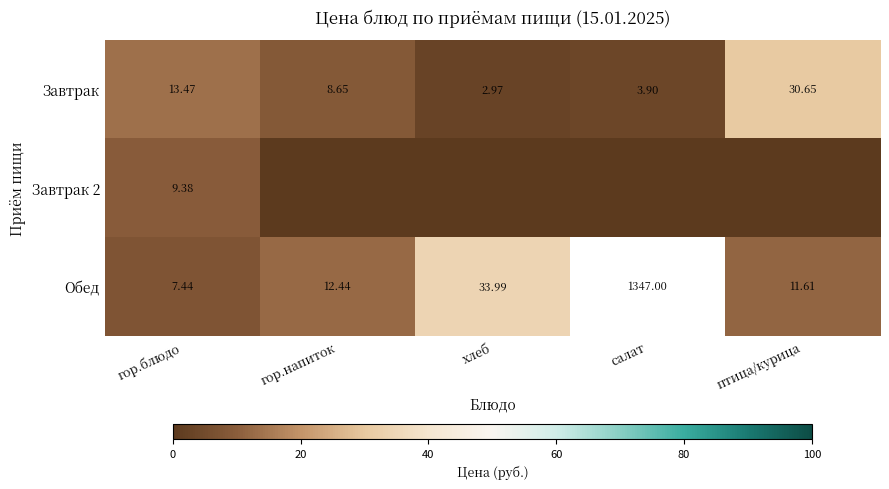

At which label does Завтрак reach its minimum?

хлеб